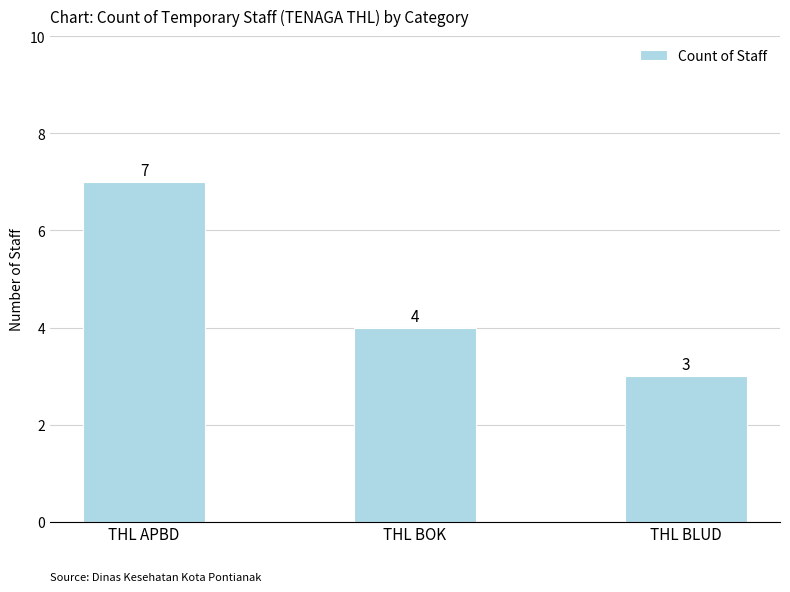

Does the chart contain any negative values?

No